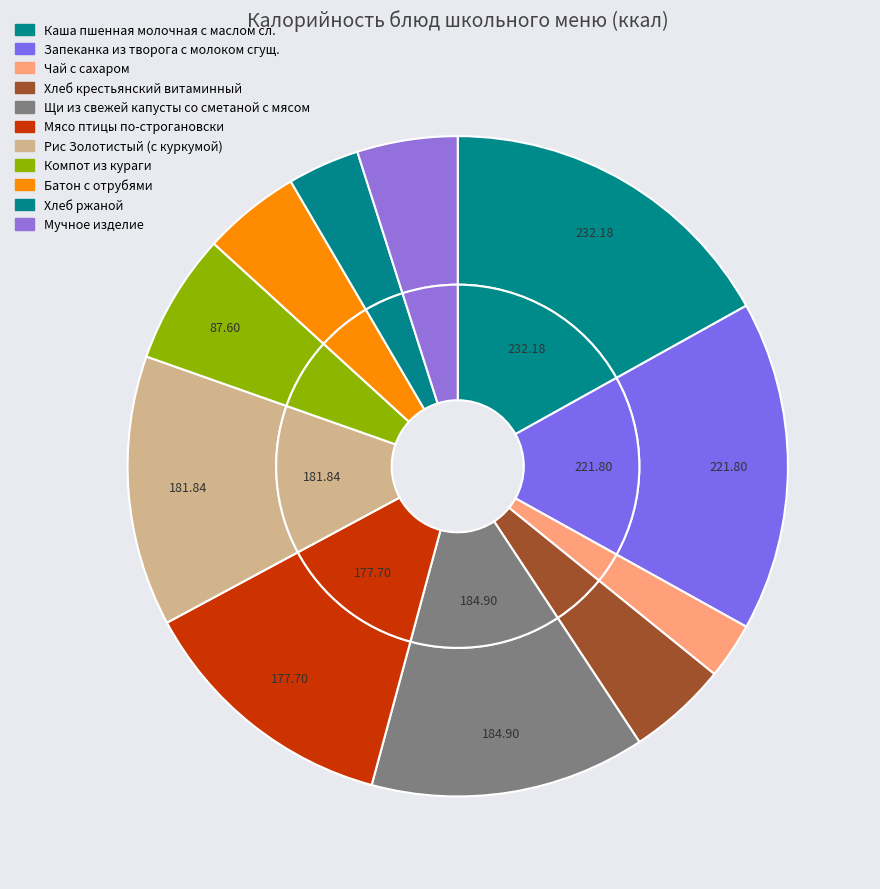

To the nearest percent, what portion does Каша пшенная молочная с маслом сл. represent?

17%